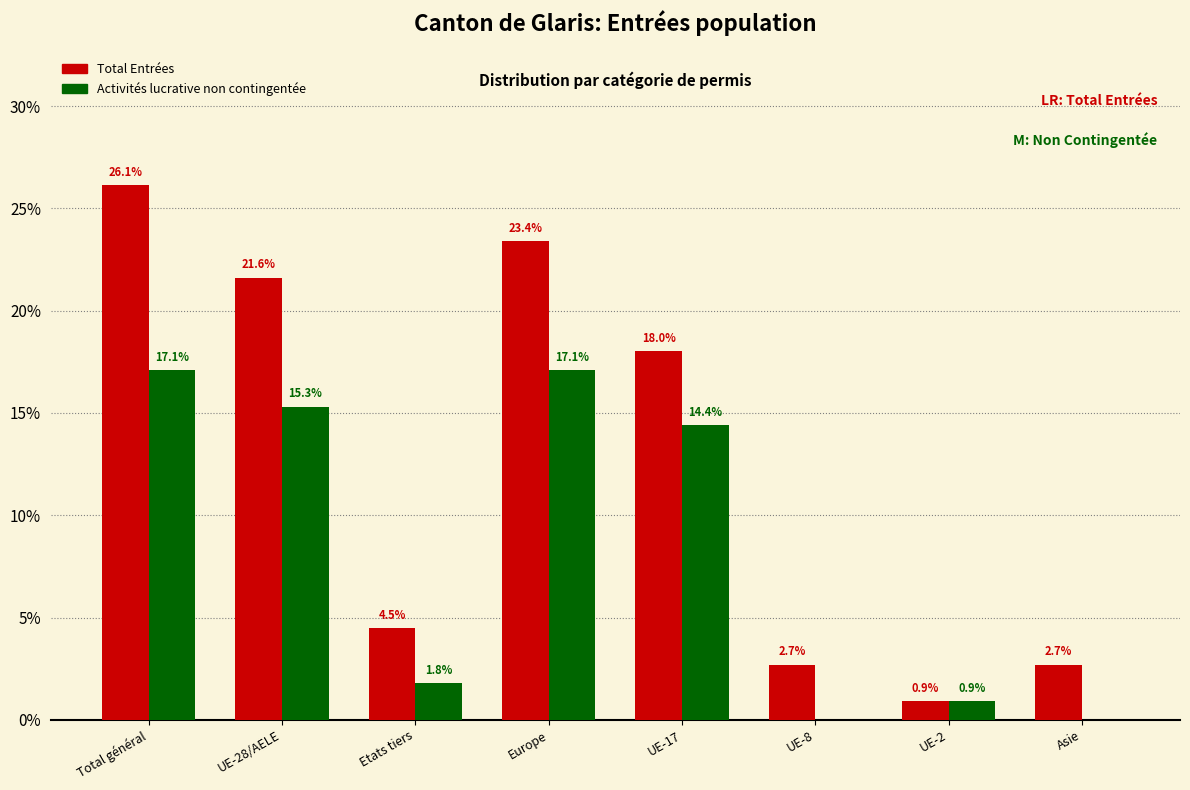

Reading right to left, extract all data points from this chart.

Total Entrées: Asie=2.7	UE-2=0.9	UE-8=2.7	UE-17=18.0	Europe=23.4	Etats tiers=4.5	UE-28/AELE=21.6	Total général=26.1
Activités lucrative non contingentée: Asie=0.0	UE-2=0.9	UE-8=0.0	UE-17=14.4	Europe=17.1	Etats tiers=1.8	UE-28/AELE=15.3	Total général=17.1